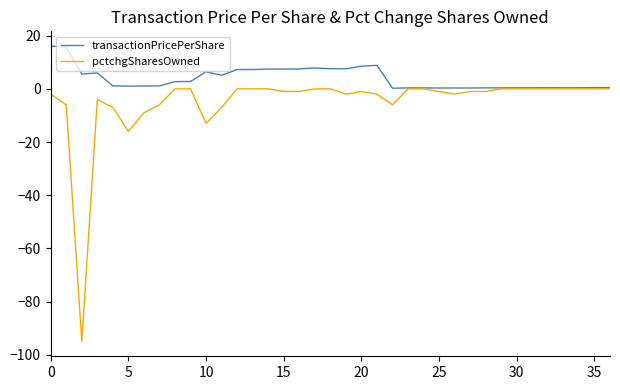

What is the difference between the maximum and minimum values in the pctchgSharesOwned series?

95.0